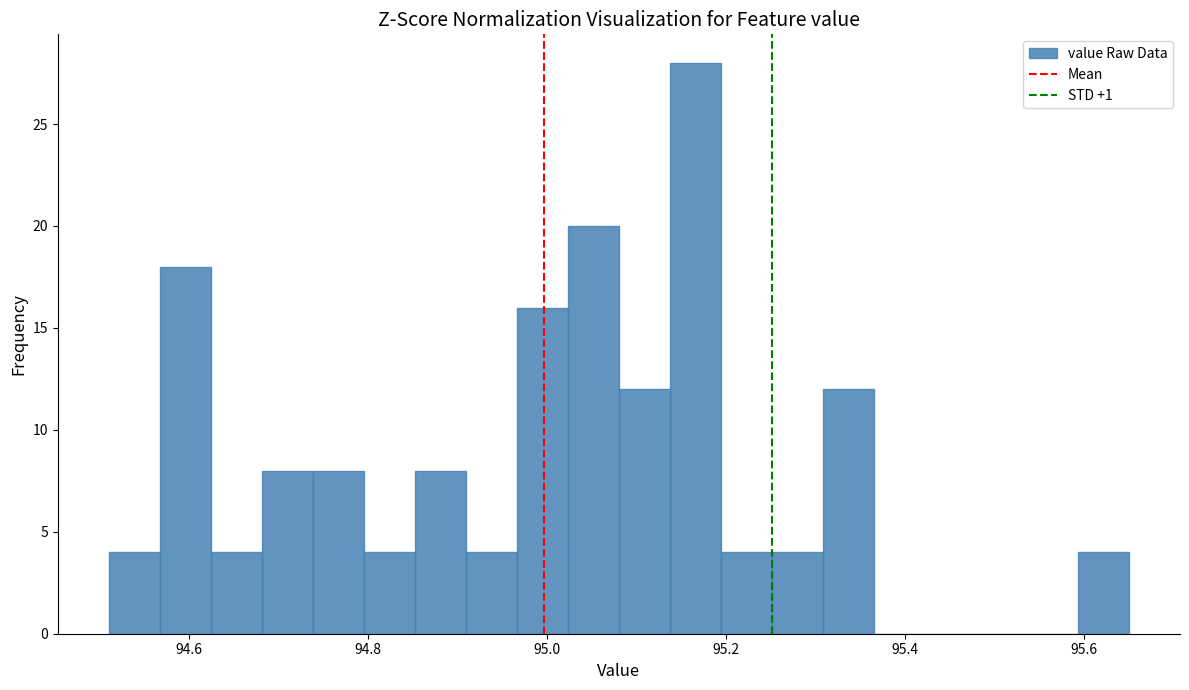

Around what value on the x-axis is the tallest bar? Give the approximate position of its centre, as read against the axis.

95.16